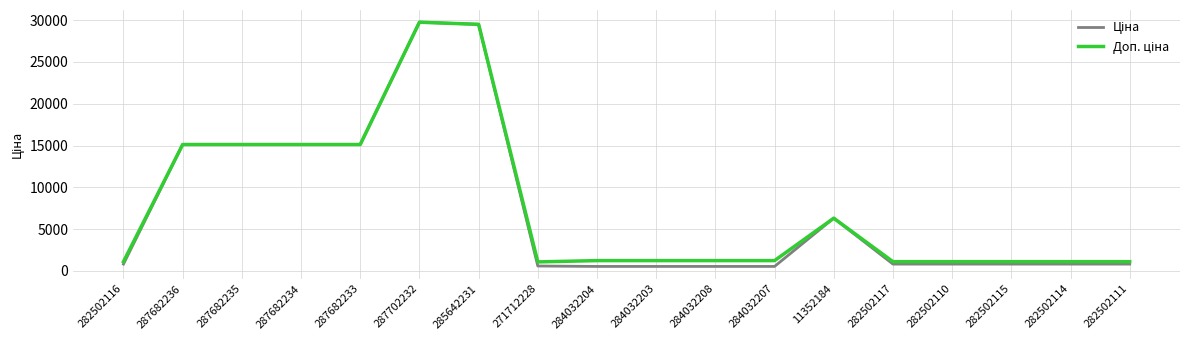

What is the total value across all series at 282502110?

1927.7